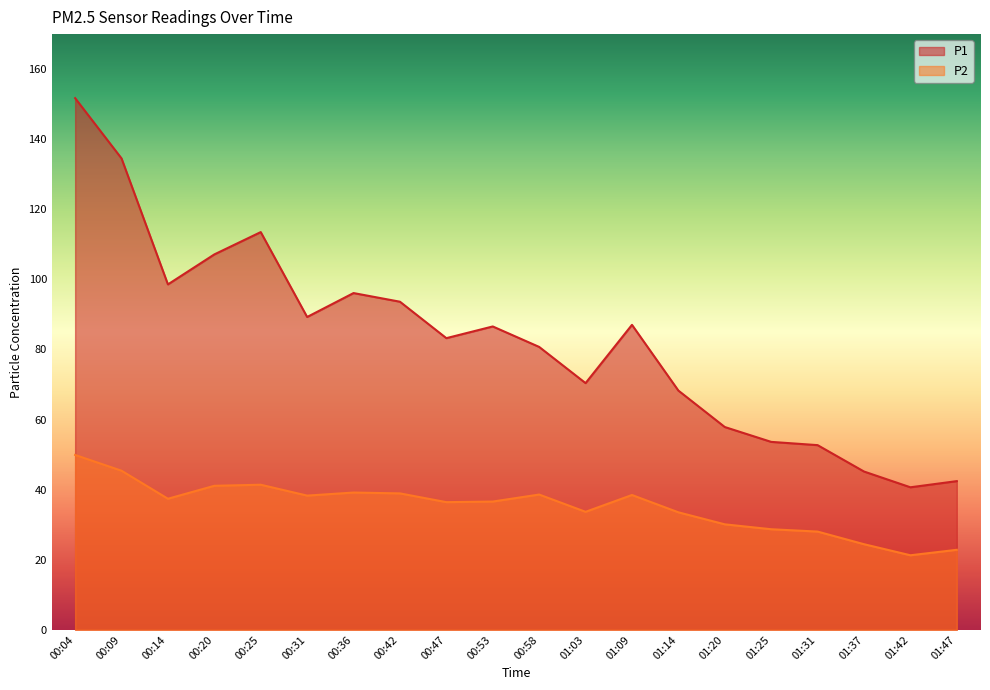

What is the approximate value of P2 at 00:20?

41.1